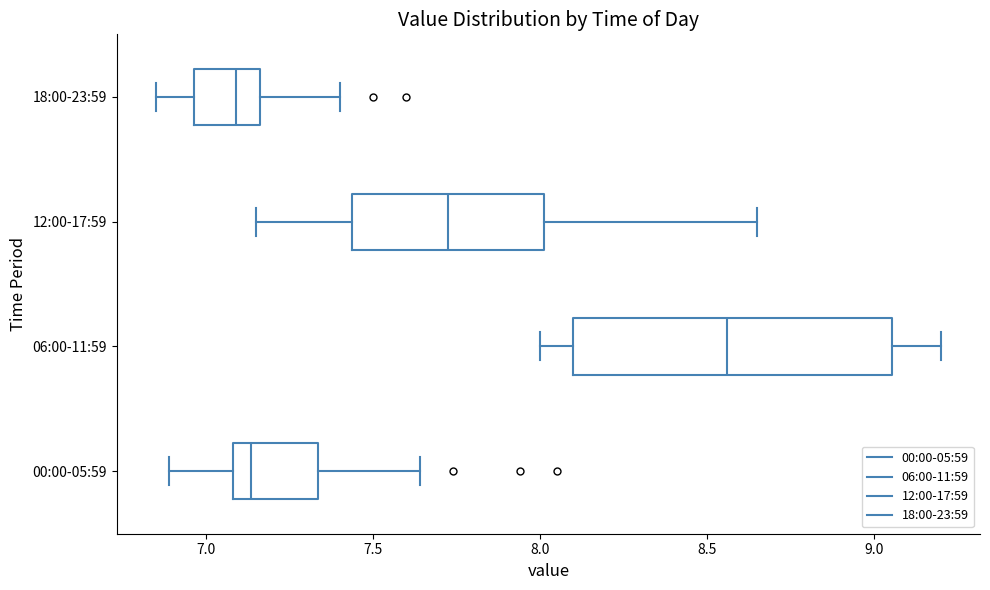

Comparing the boxes themselves (not the whiskers), which one is the widest?

06:00-11:59